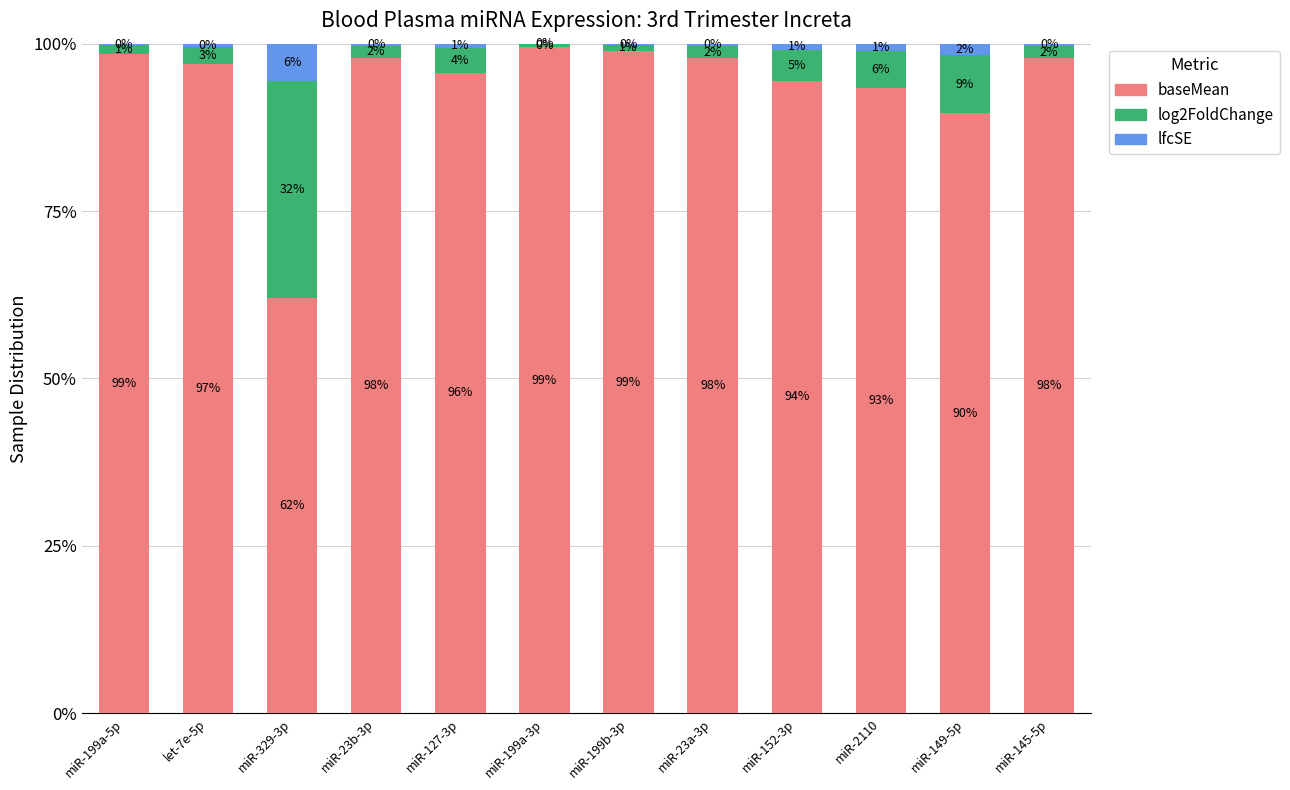

Does the chart contain stacked bars?

Yes